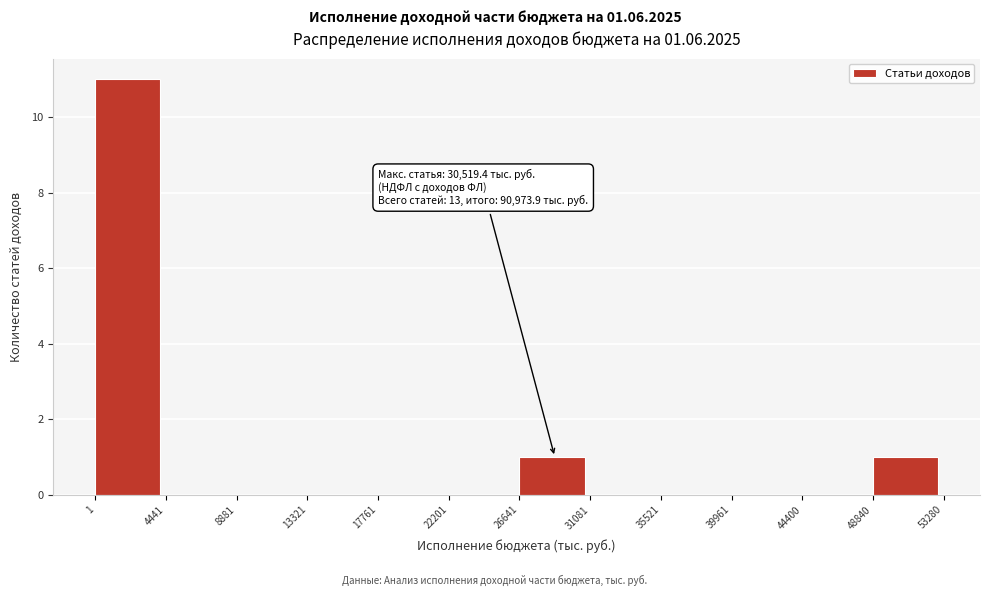

Over which range of the x-axis is the bar tallest?

1 to 4441